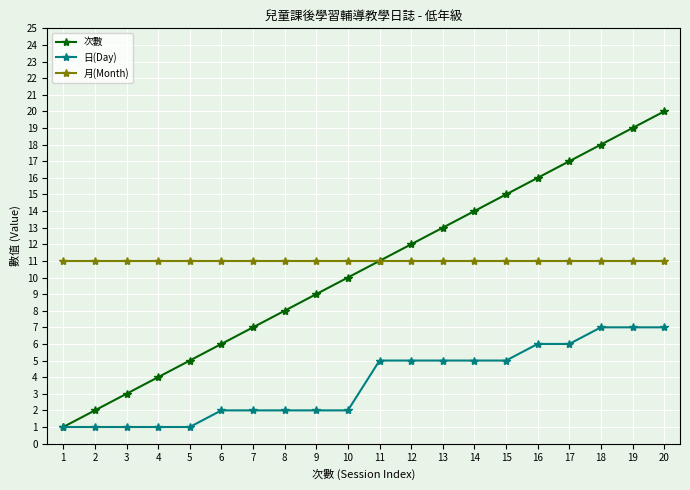

How many lines are shown in the chart?

3